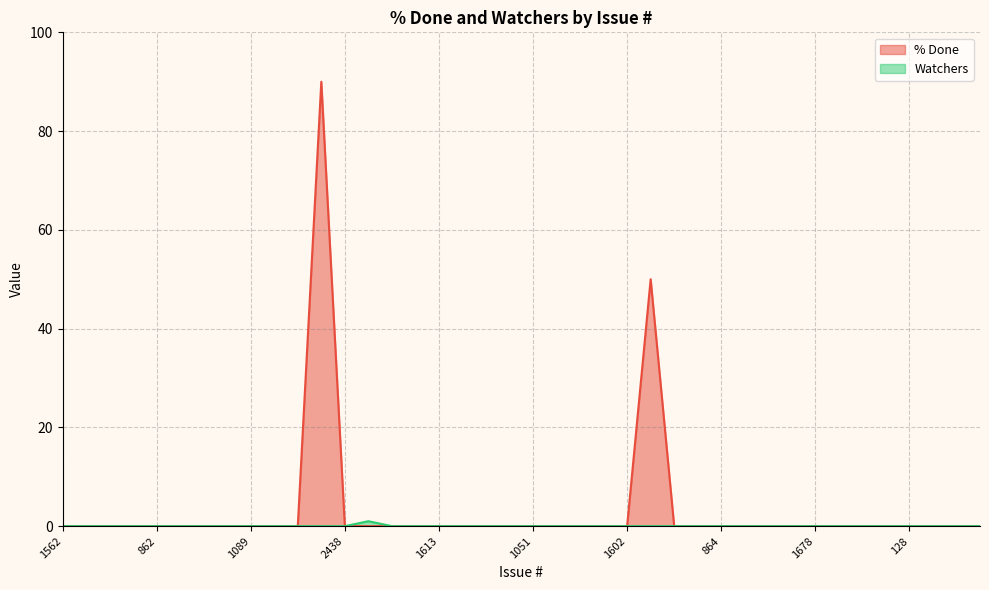

The value of Watchers at 2438 is 0. True or false?

False